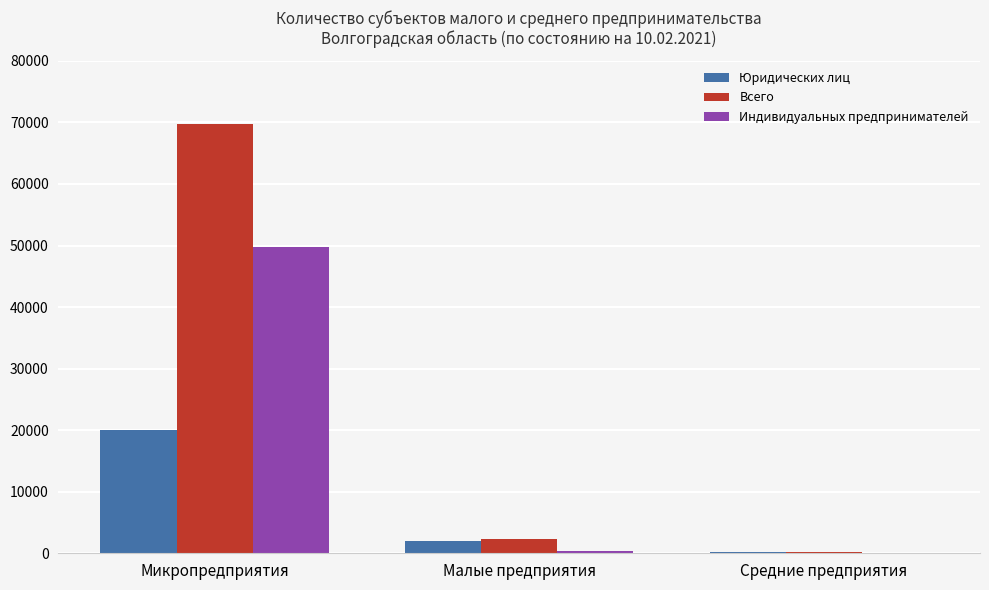

The Индивидуальных предпринимателей series shows 49767 at Микропредприятия. True or false?

True